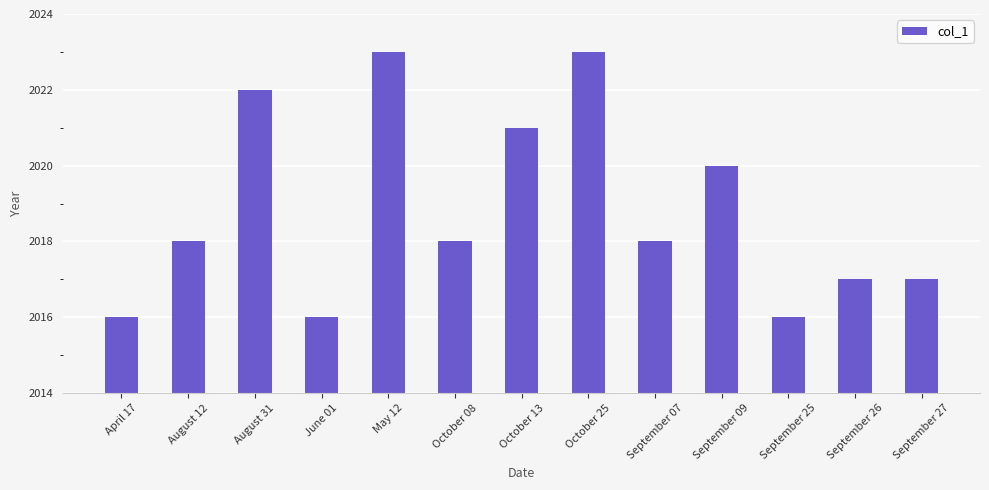

What is the minimum value shown in the chart?

2016